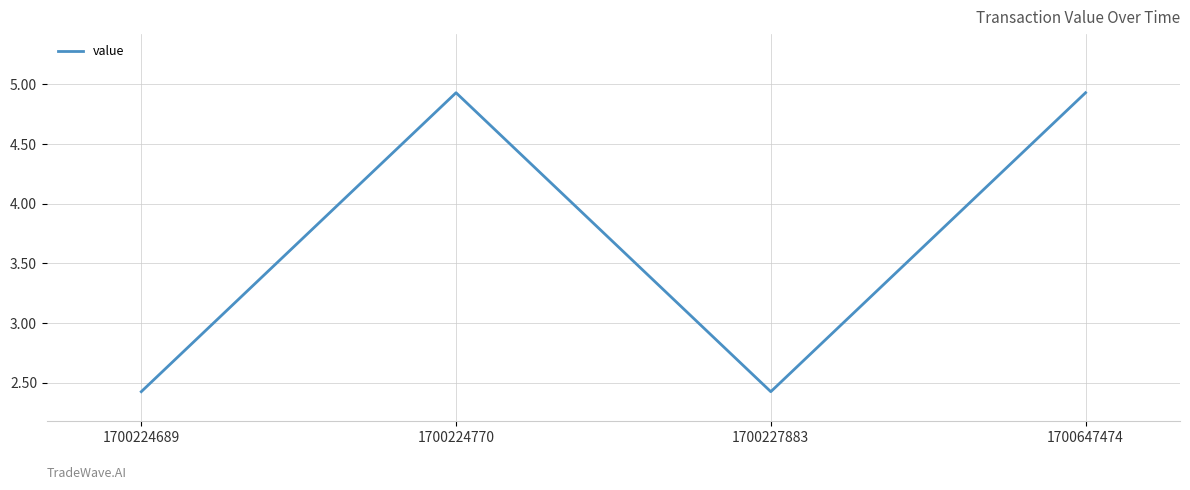

Count the number of categories in the chart.

4